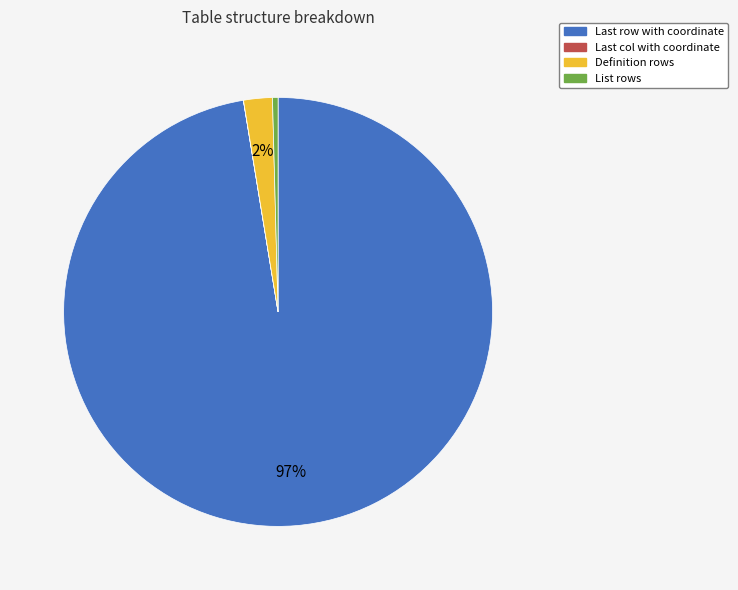

Does any single category account for the majority?

Yes